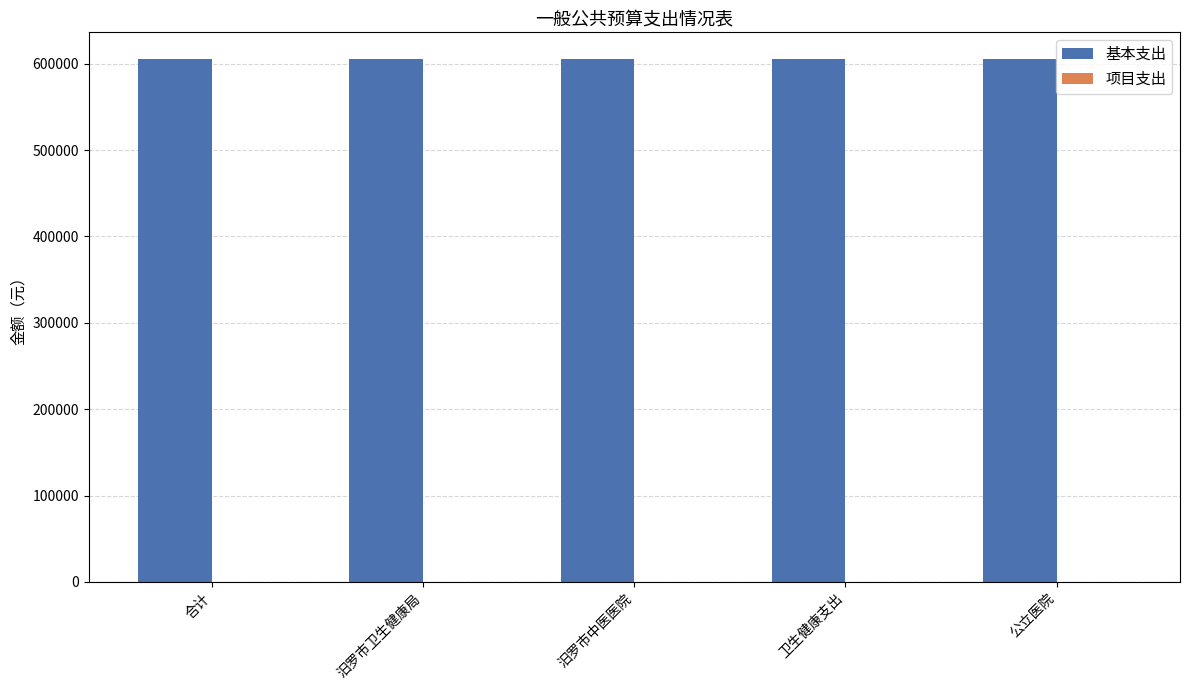

Which series has the widest spread of values?

基本支出